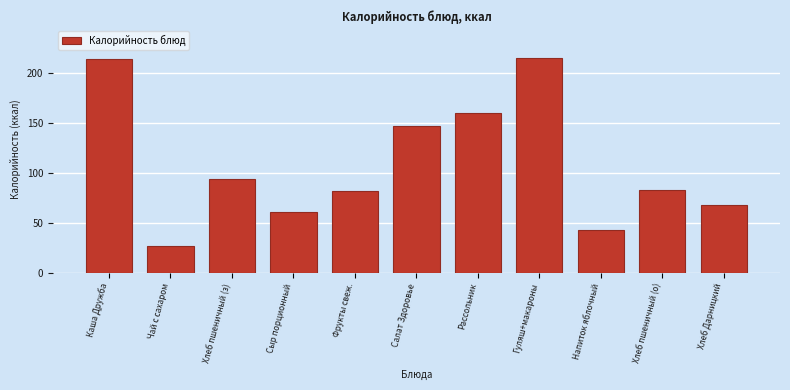

Reading right to left, extract all data points from this chart.

68	83	43	215	160	147	82	61	94	27	214